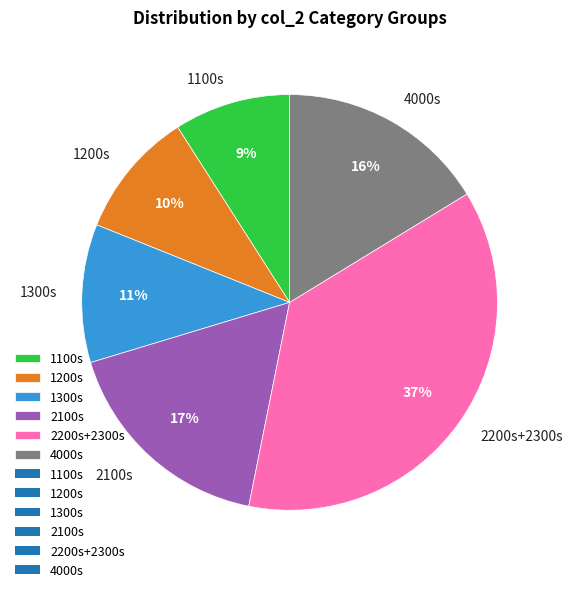

Do 1300s and 1200s together represent more than half of the pie?

No